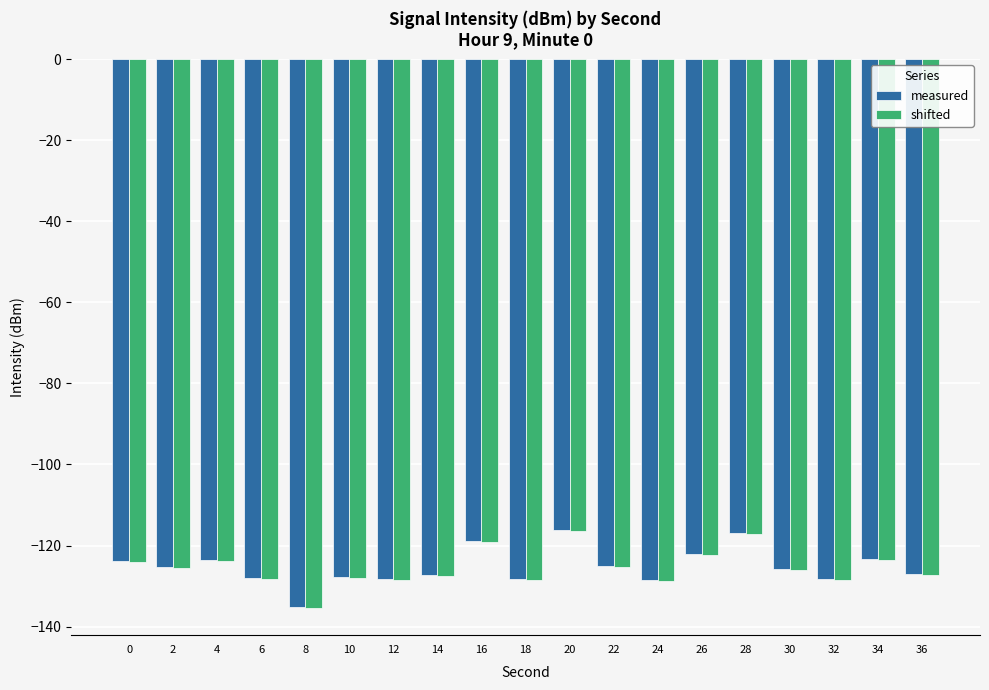

What is the difference between the second highest and minimum values in the shifted series?

18.2